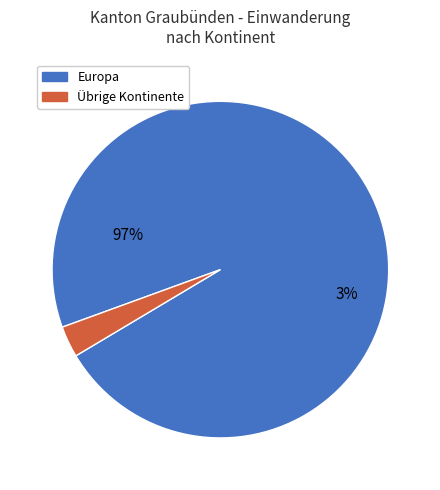

Which has a higher value, Asien or Europa?

Europa